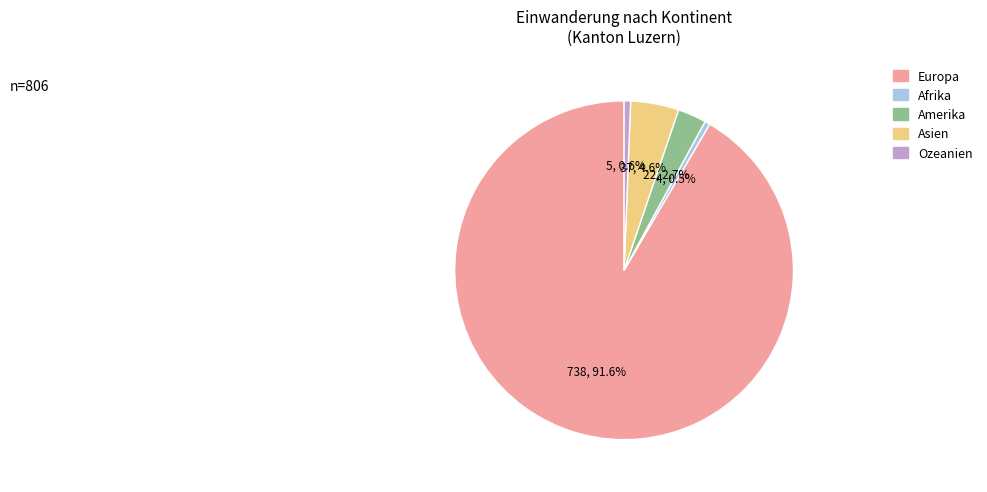

How many segments does this pie chart have?

5